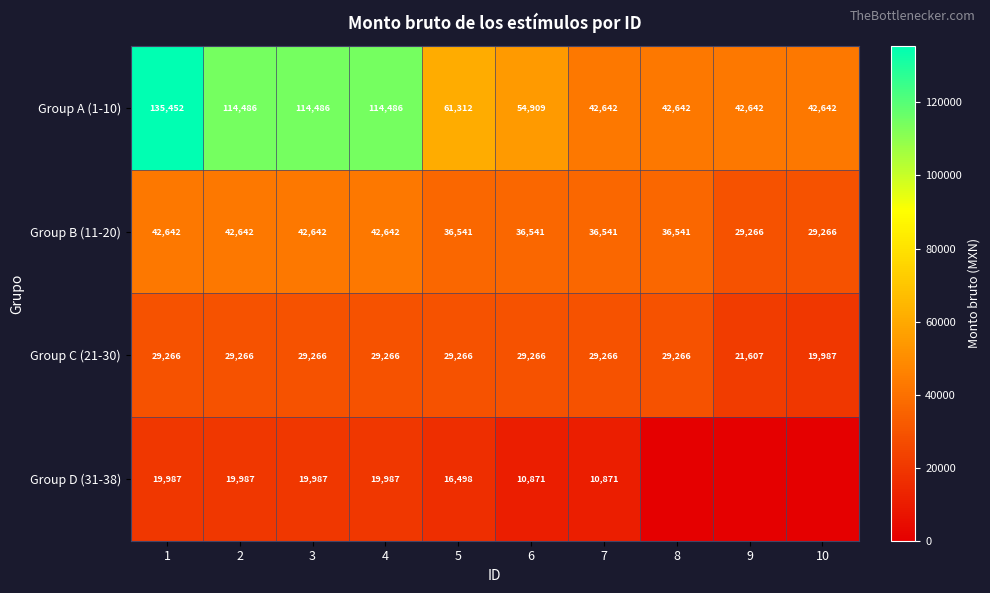

Which series changed the most between 1 and 2?

Group A (1-10)